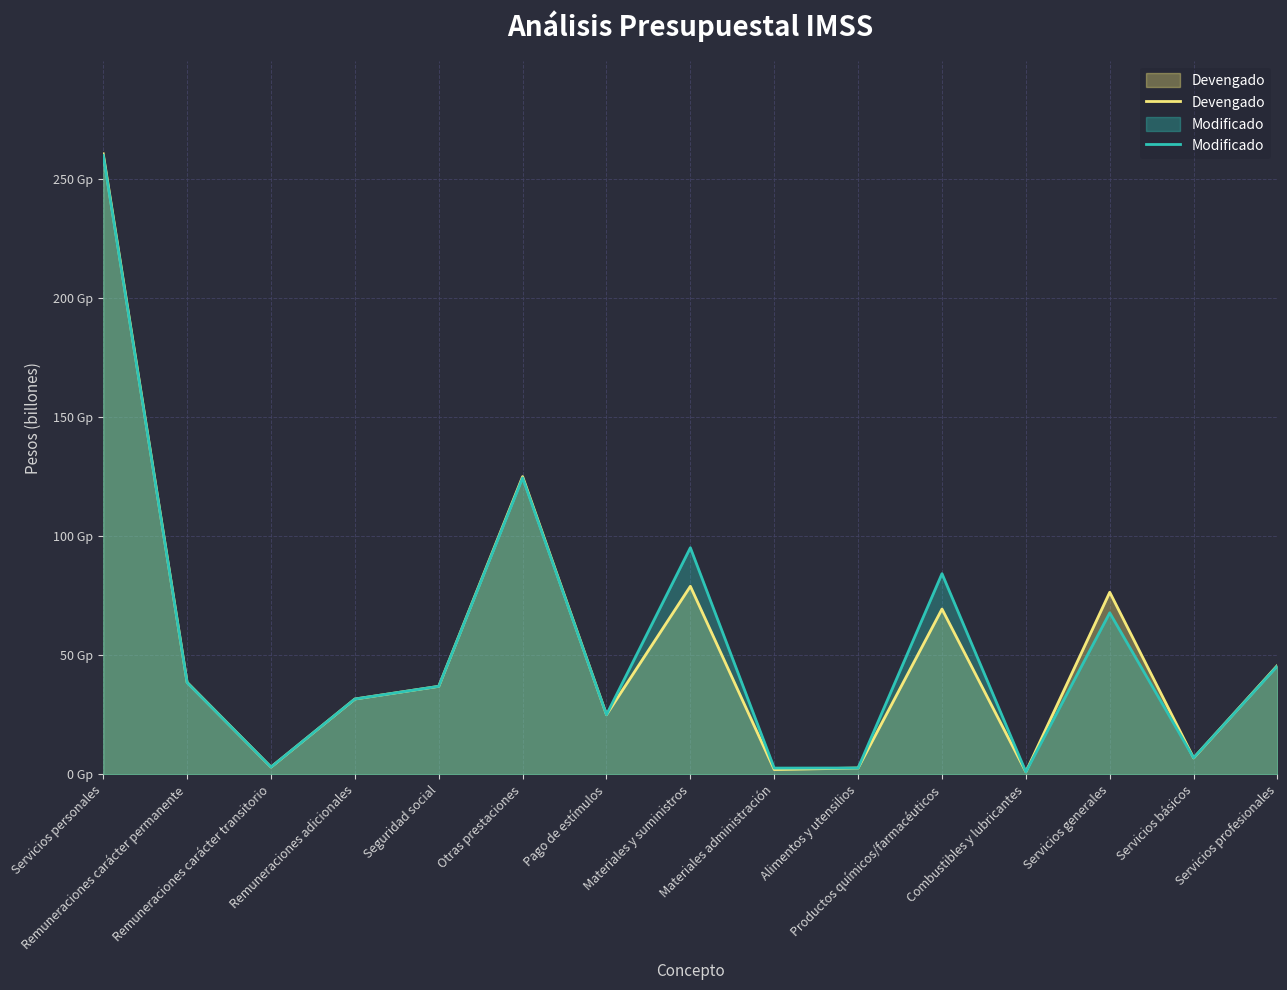

Reading left to right, list all the values displayed in this chart.

Devengado: Servicios personales=260.7	Remuneraciones carácter permanente=38.7	Remuneraciones carácter transitorio=3.1	Remuneraciones adicionales=31.7	Seguridad social=37.0	Otras prestaciones=125.1	Pago de estímulos=25.1	Materiales y suministros=79.0	Materiales administración=2.0	Alimentos y utensilios=2.7	Productos químicos/farmacéuticos=69.5	Combustibles y lubricantes=1.1	Servicios generales=76.5	Servicios básicos=6.9	Servicios profesionales=45.8
Modificado: Servicios personales=260.0	Remuneraciones carácter permanente=38.6	Remuneraciones carácter transitorio=3.1	Remuneraciones adicionales=31.7	Seguridad social=37.0	Otras prestaciones=124.6	Pago de estímulos=25.1	Materiales y suministros=95.2	Materiales administración=2.7	Alimentos y utensilios=2.7	Productos químicos/farmacéuticos=84.3	Combustibles y lubricantes=1.1	Servicios generales=67.9	Servicios básicos=7.0	Servicios profesionales=45.6